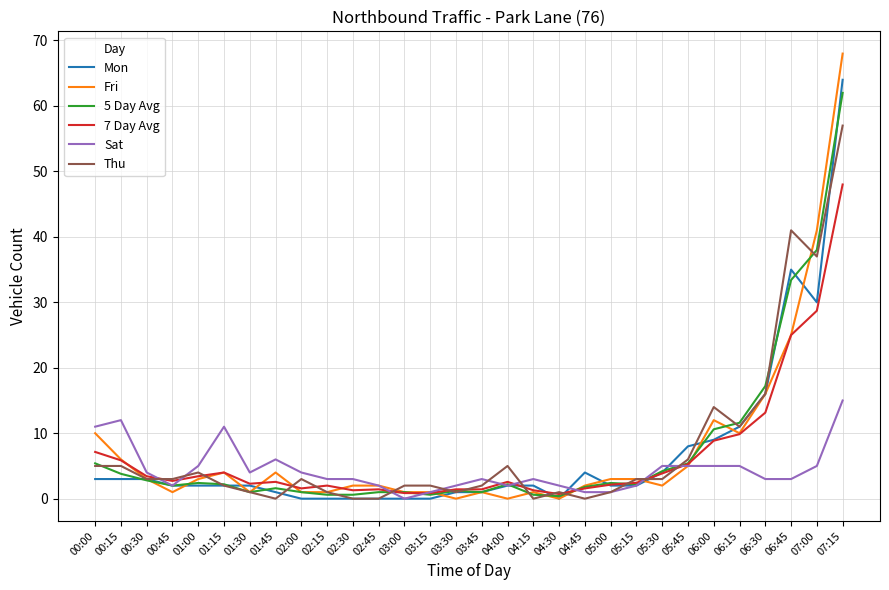

Which series has the widest spread of values?

Fri